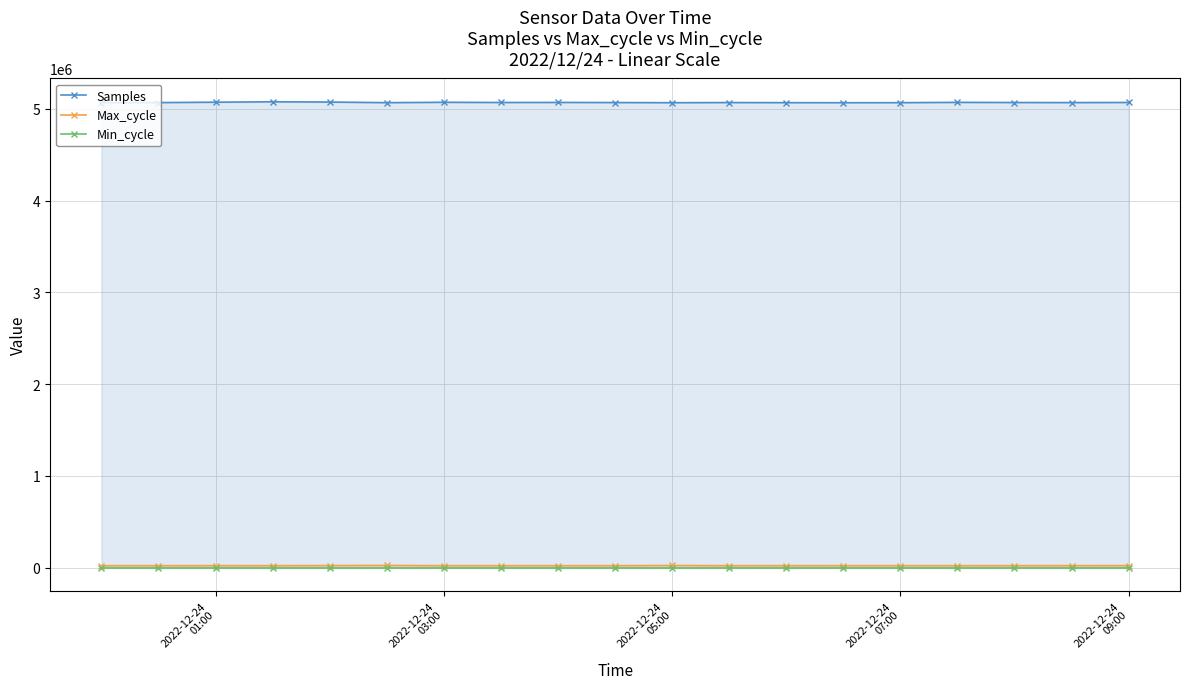

Count the number of data series in this chart.

3